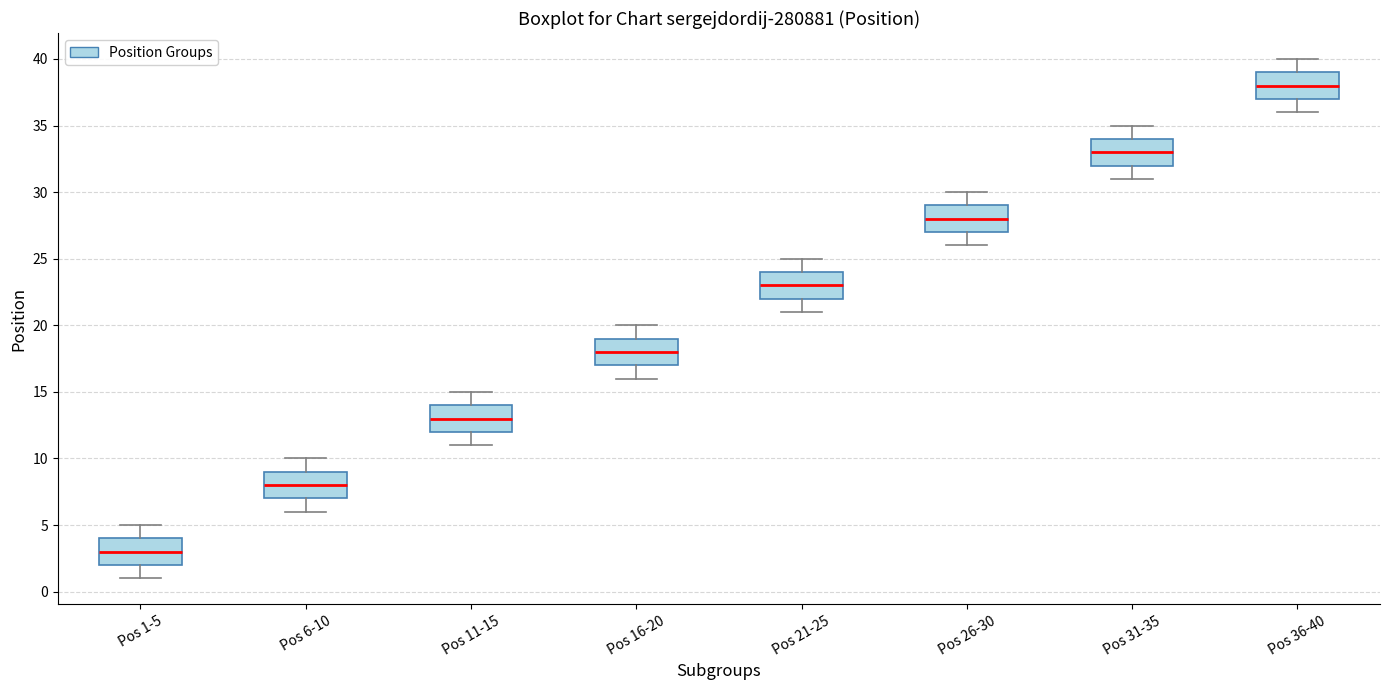

Reading left to right, transcribe this box plot: for each box, give where its median line is, the range the box spans, and where its two whiskers end, as read against the y-axis. The values are not printed on the chart, so give them approximately, as read against the axis.

Pos 1-5: median 3, box 2 to 4, whiskers 1 to 5
Pos 6-10: median 8, box 7 to 9, whiskers 6 to 10
Pos 11-15: median 13, box 12 to 14, whiskers 11 to 15
Pos 16-20: median 18, box 17 to 19, whiskers 16 to 20
Pos 21-25: median 23, box 22 to 24, whiskers 21 to 25
Pos 26-30: median 28, box 27 to 29, whiskers 26 to 30
Pos 31-35: median 33, box 32 to 34, whiskers 31 to 35
Pos 36-40: median 38, box 37 to 39, whiskers 36 to 40